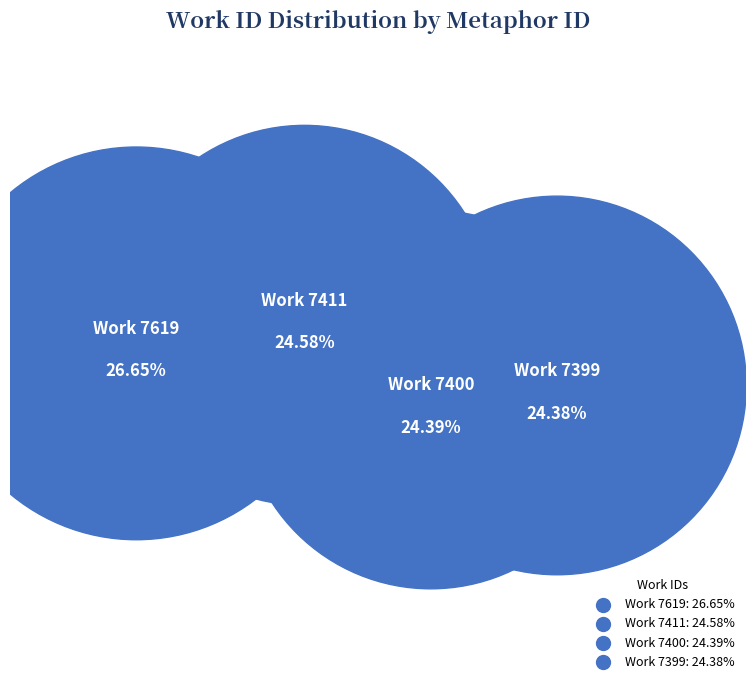

Count the number of slices in the pie.

4